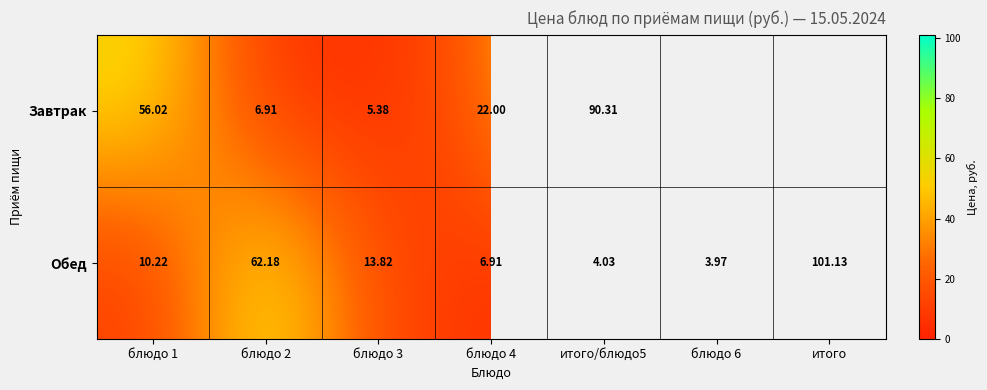

Which category has the highest value in the Обед series?

итого